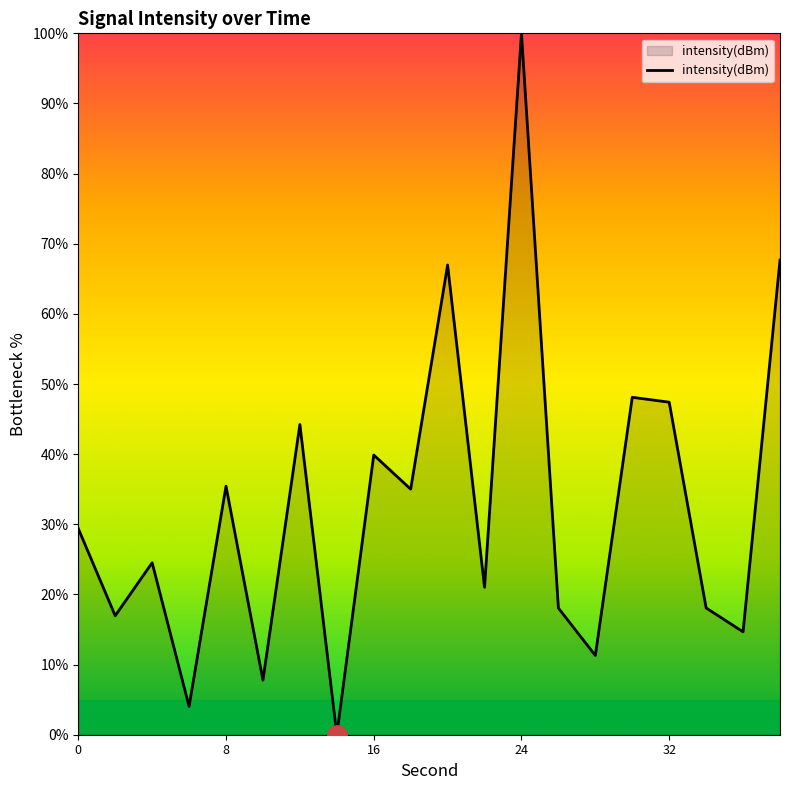

What is the maximum value shown in the chart?

100.0